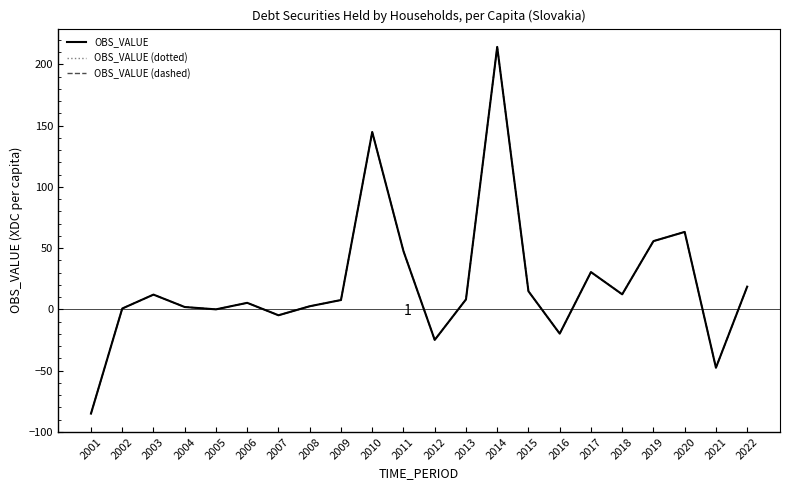

What is the total value across all series at 2002?

2.0